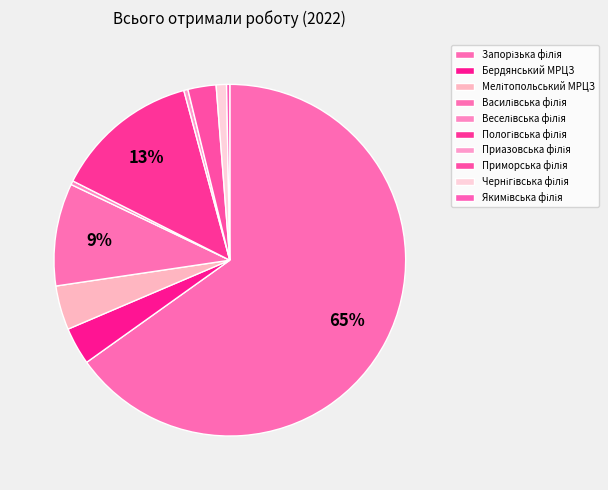

Is there a majority slice in this chart?

Yes